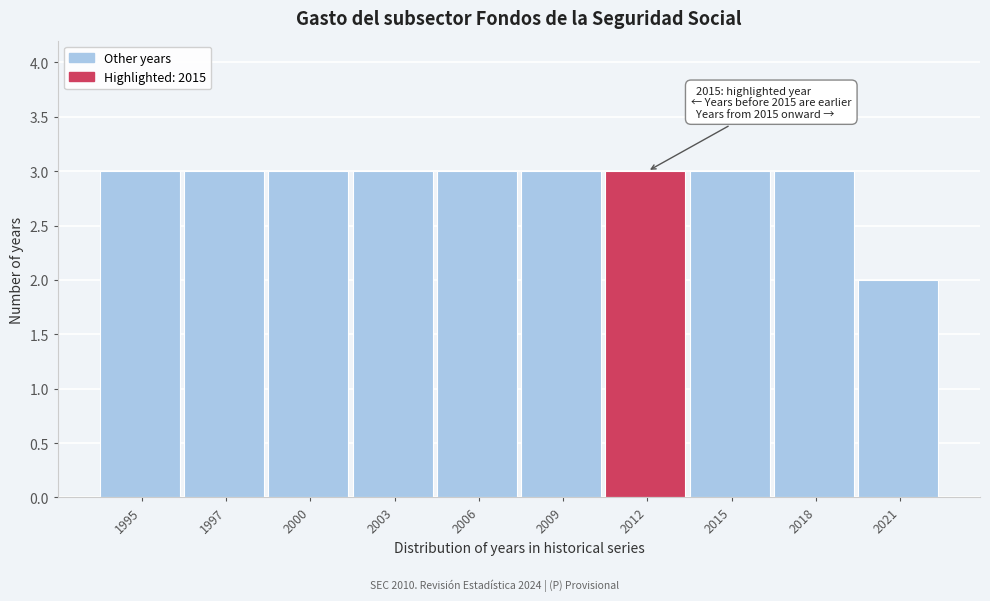

Reading left to right, extract all data points from this chart.

1995=3	1997=3	2000=3	2003=3	2006=3	2009=3	2012=3	2015=3	2018=3	2021=2